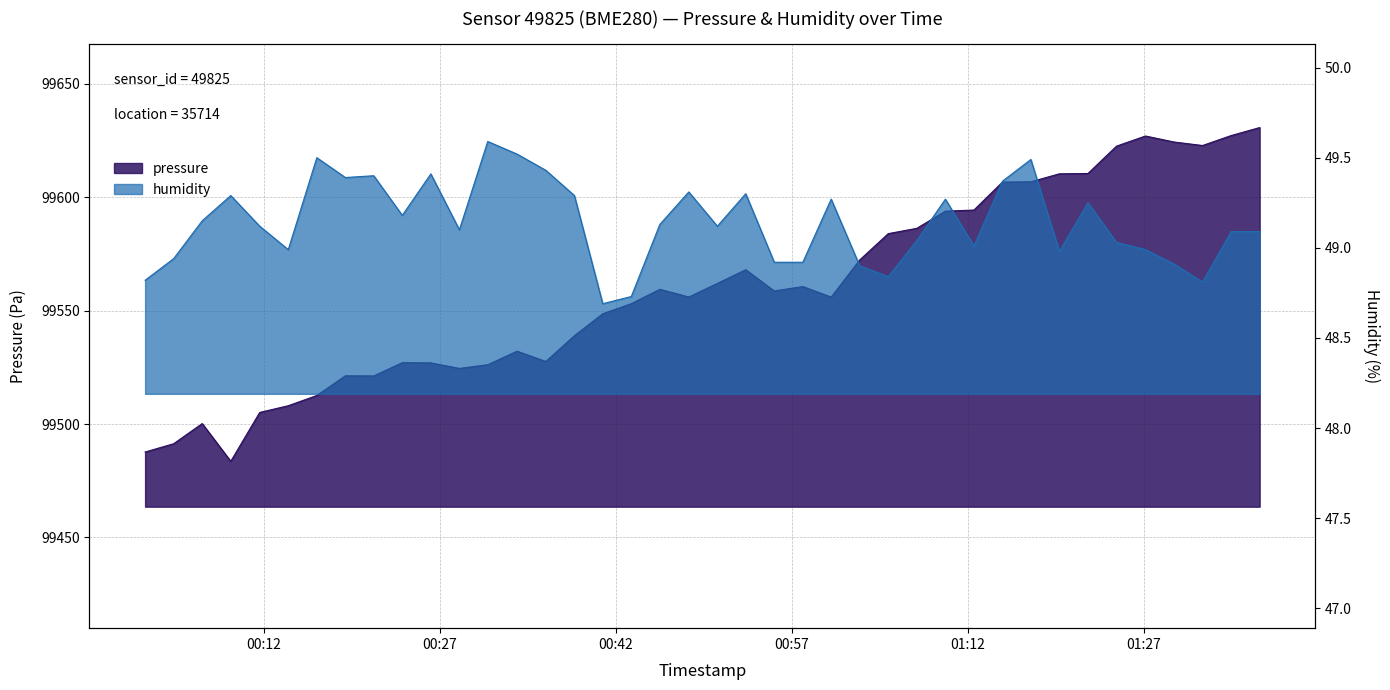

True or false: humidity and pressure cross at least once.

False